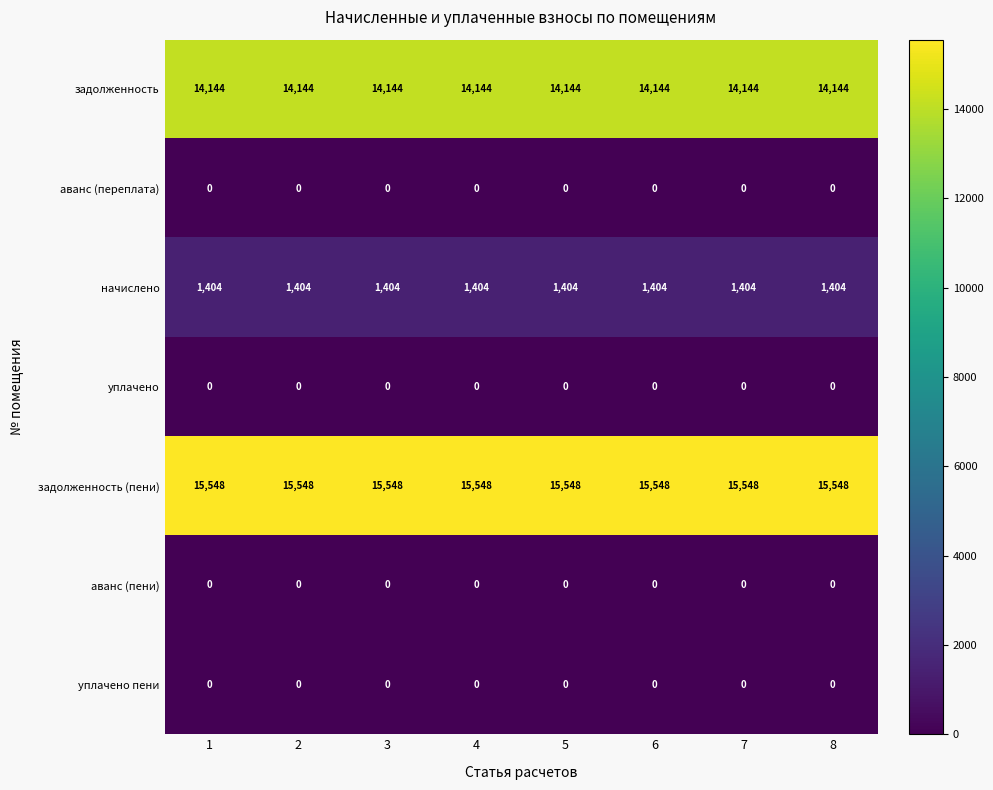

What is the minimum value for начислено?

1404